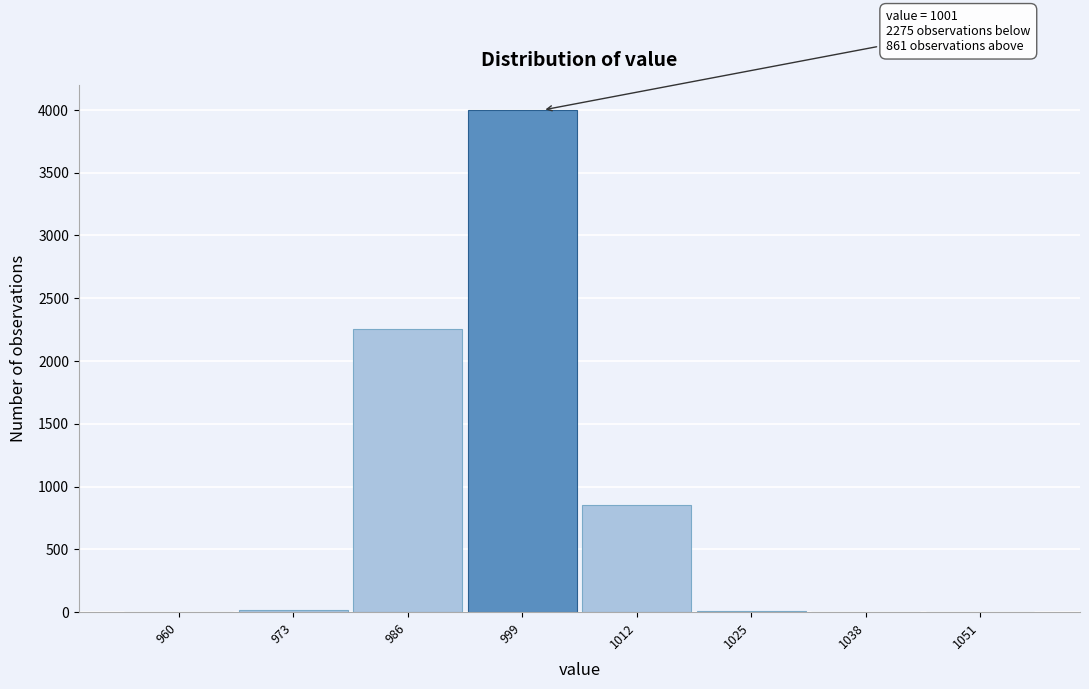

Which has a higher value, 1012 or 986?

986